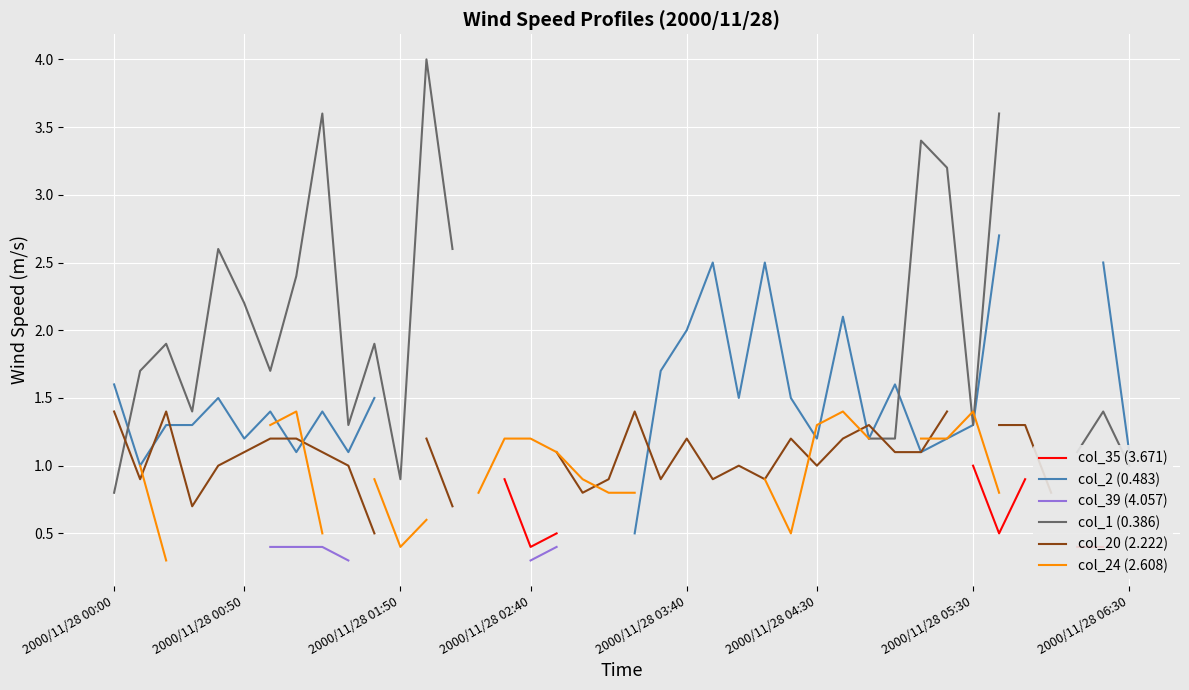

Between 23 and 30, which series saw the biggest shift?

col_2 (0.483)